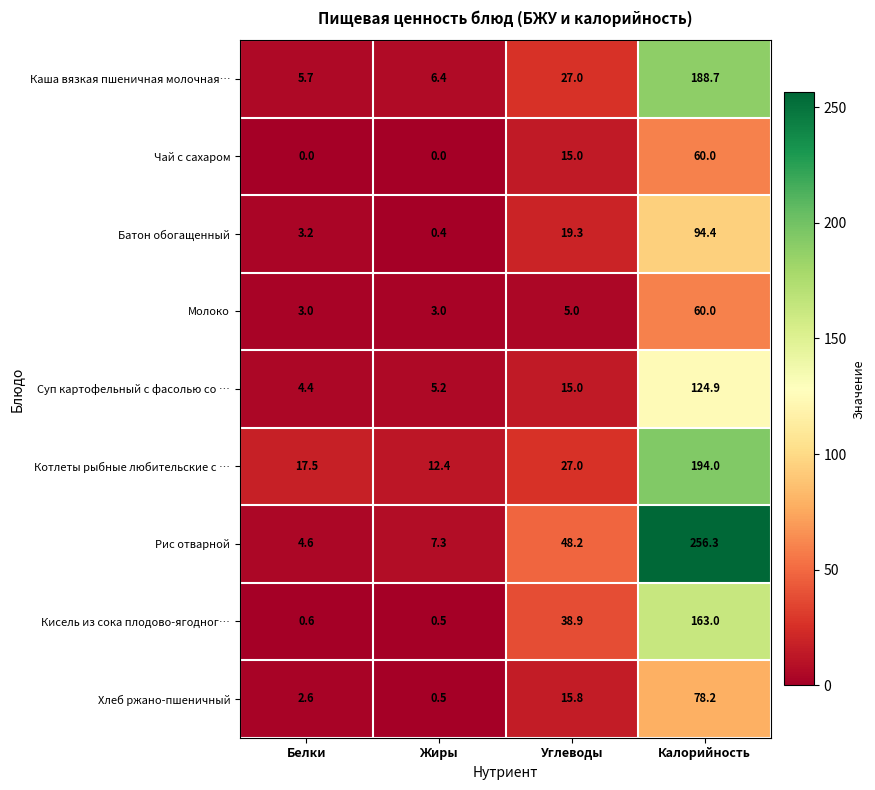

How many data points in Рис отварной are above 48?

2